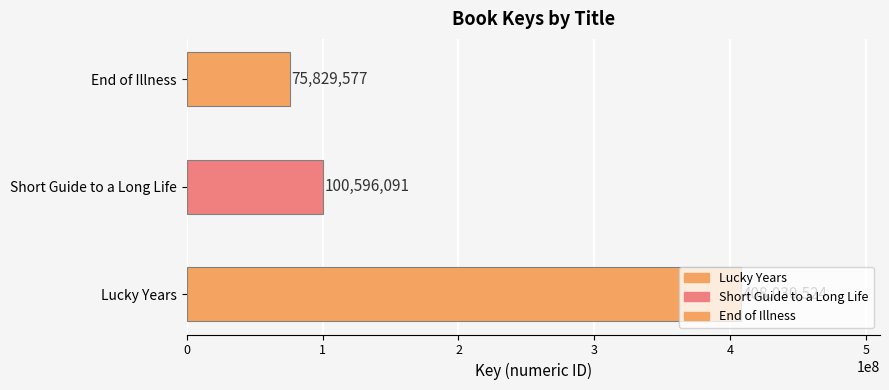

What is the change in value from Lucky Years to End of Illness?

-332200947